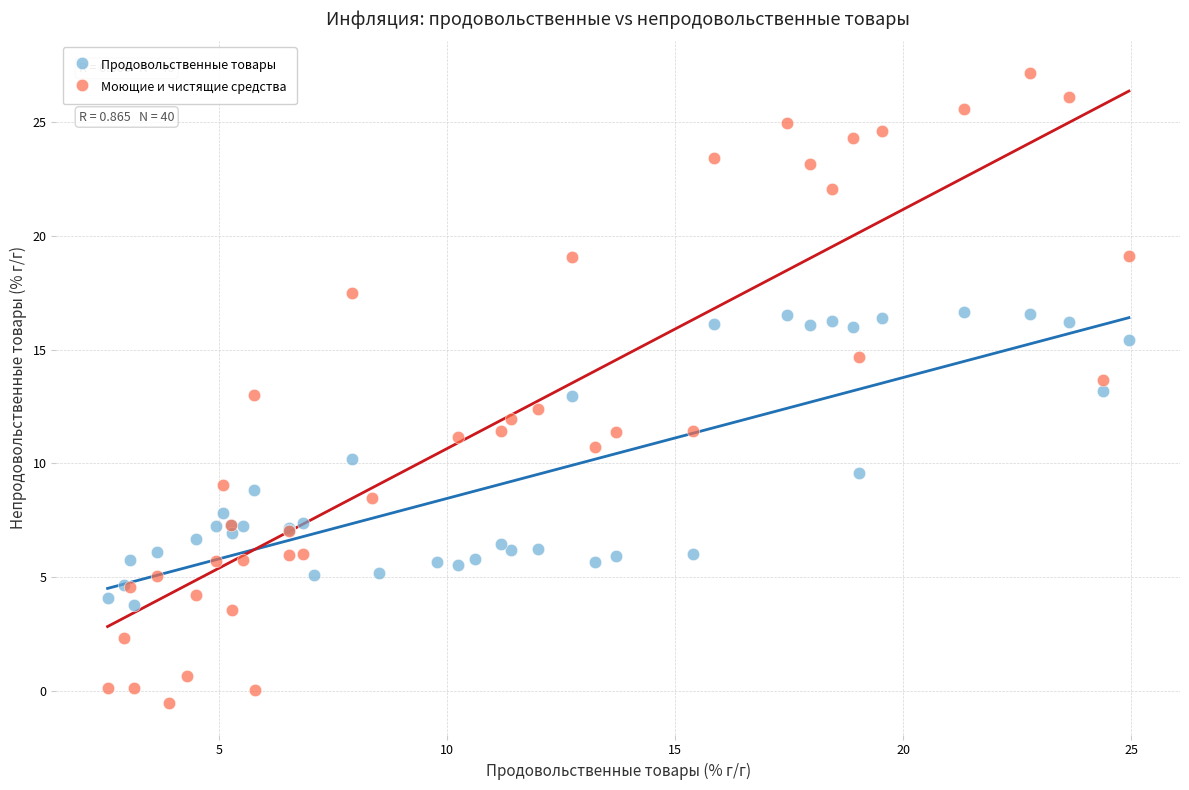

Which series has the widest spread of Y values?

Моющие и чистящие средства